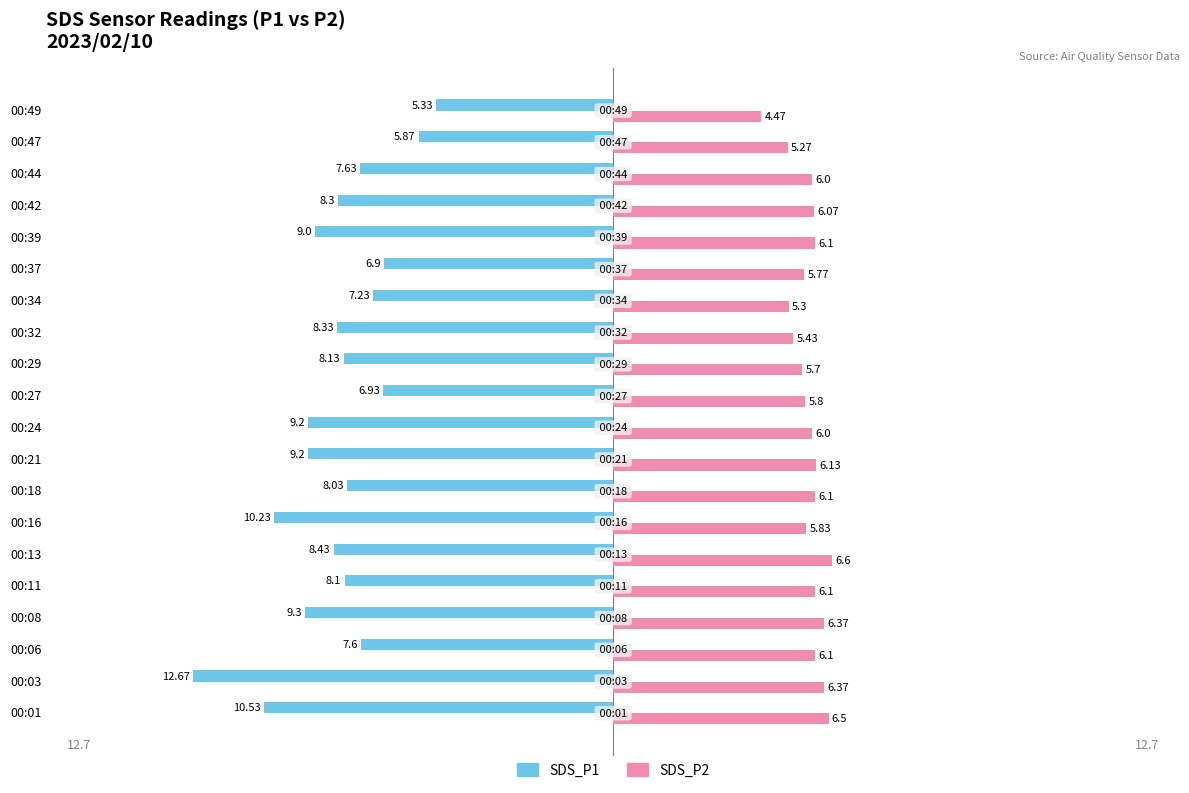

What is the difference between the SDS_P1 values at 00:03 and 00:37?

5.8